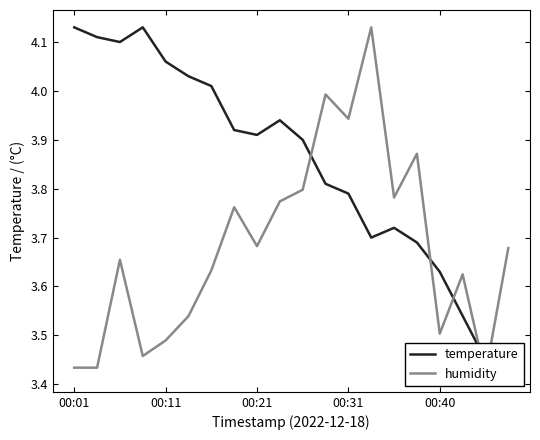

Which category has the highest value in the humidity series?

13